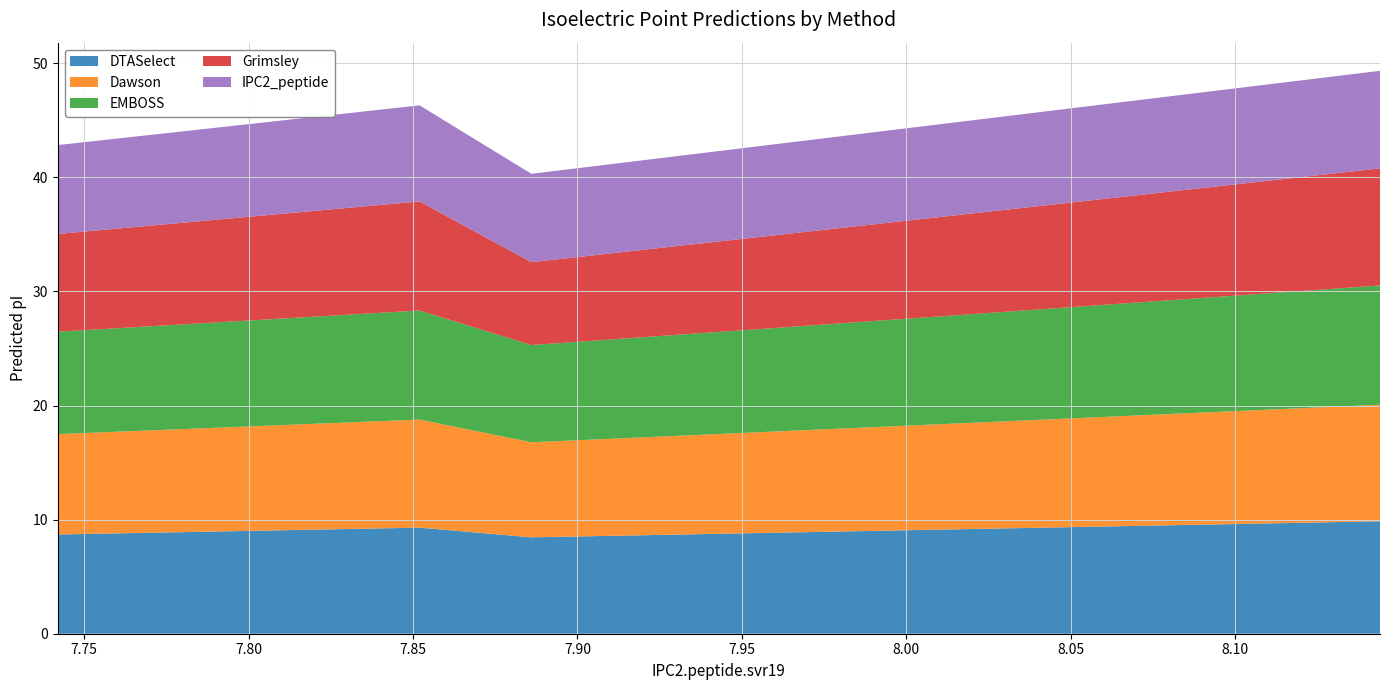

Reading left to right, extract all data points from this chart.

DTASelect: 8.7	9.3	8.4	9.9
Dawson: 8.8	9.5	8.3	10.2
EMBOSS: 9.0	9.6	8.5	10.5
Grimsley: 8.6	9.6	7.3	10.3
IPC2_peptide: 7.8	8.4	7.7	8.6
mass_scaled: 26077.5	62879.4	224627.0	18872.8